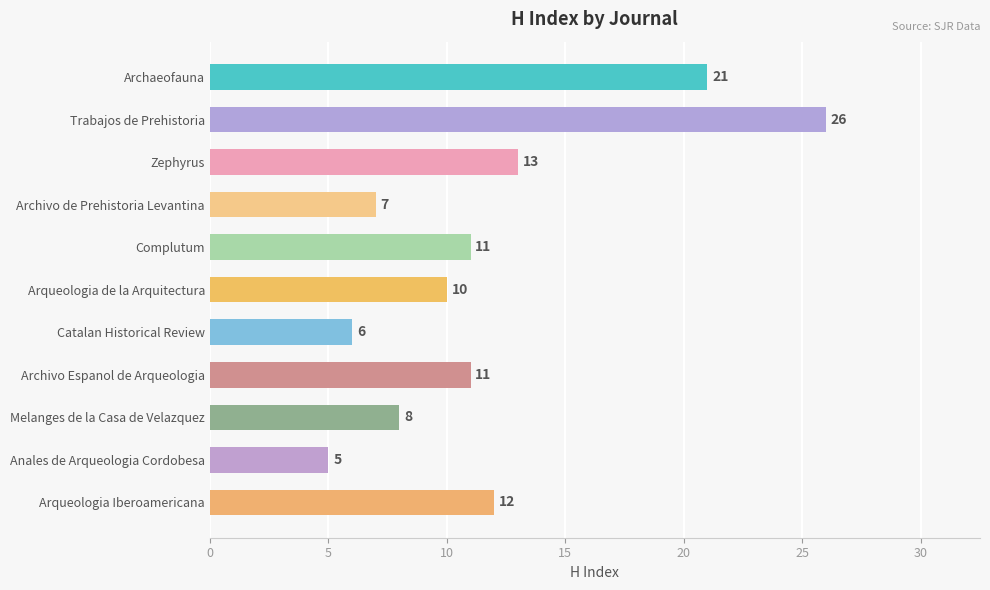

Does the chart contain stacked bars?

No